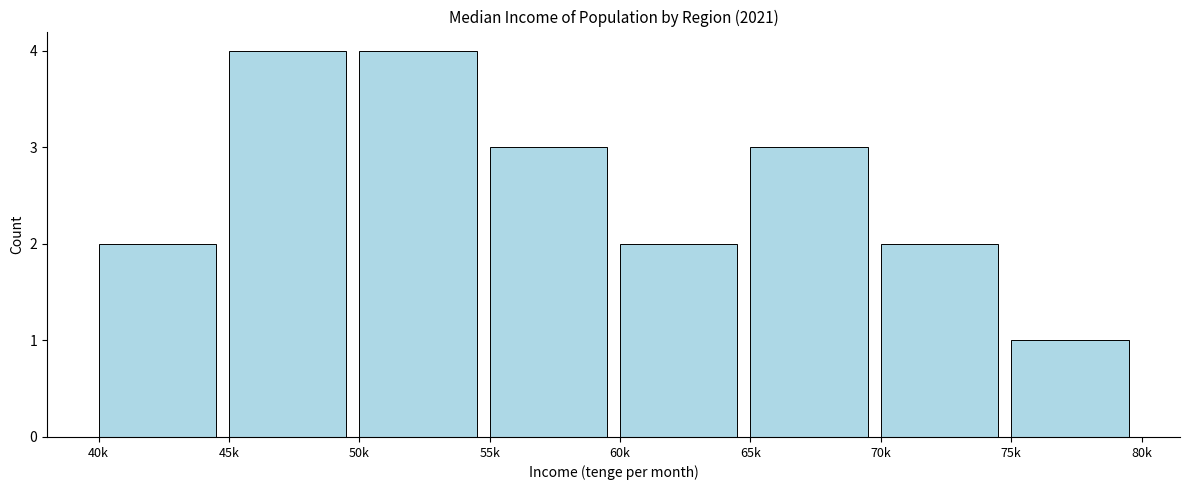

Reading left to right, list all the values displayed in this chart.

40k=2	45k=4	50k=4	55k=3	60k=2	65k=3	70k=2	75k=1